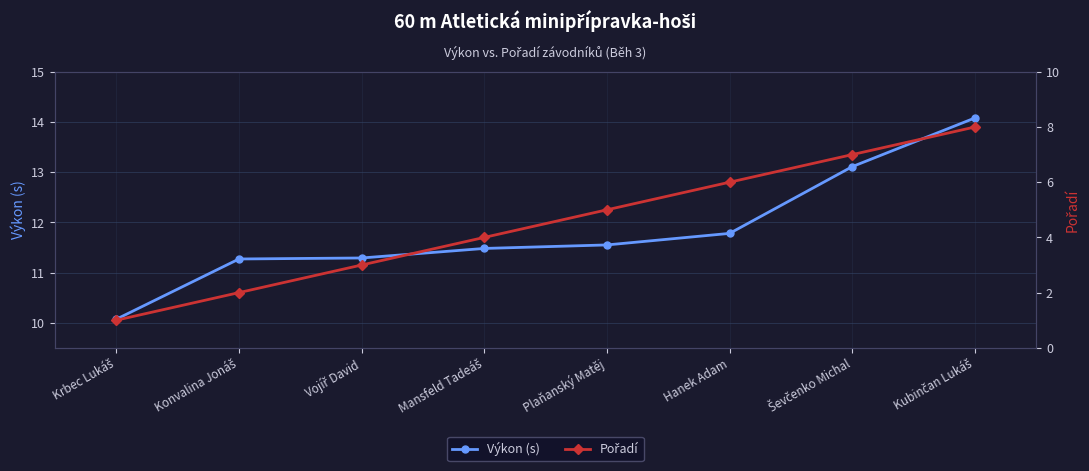

Reading right to left, transcribe all the data shown in this chart.

Výkon (s): 14.1	13.1	11.8	11.6	11.5	11.3	11.3	10.1
Pořadí: 8.0	7.0	6.0	5.0	4.0	3.0	2.0	1.0